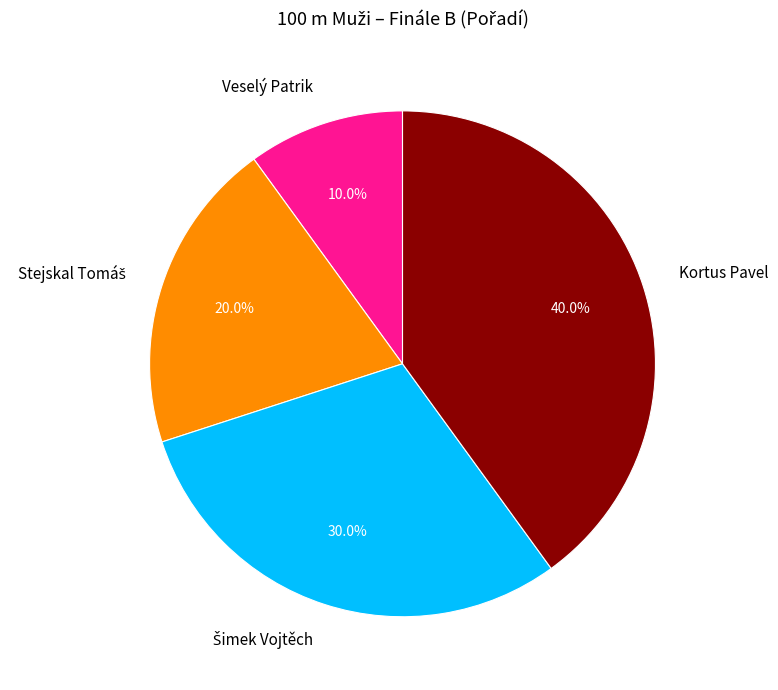

Which category has the smallest portion of the pie?

Veselý Patrik